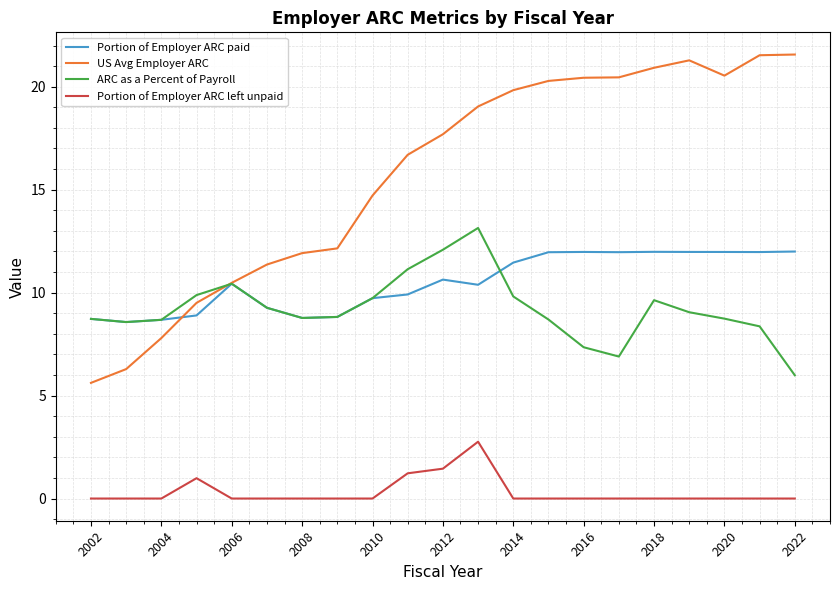

Which series has the largest total across all categories?

US Avg Employer ARC